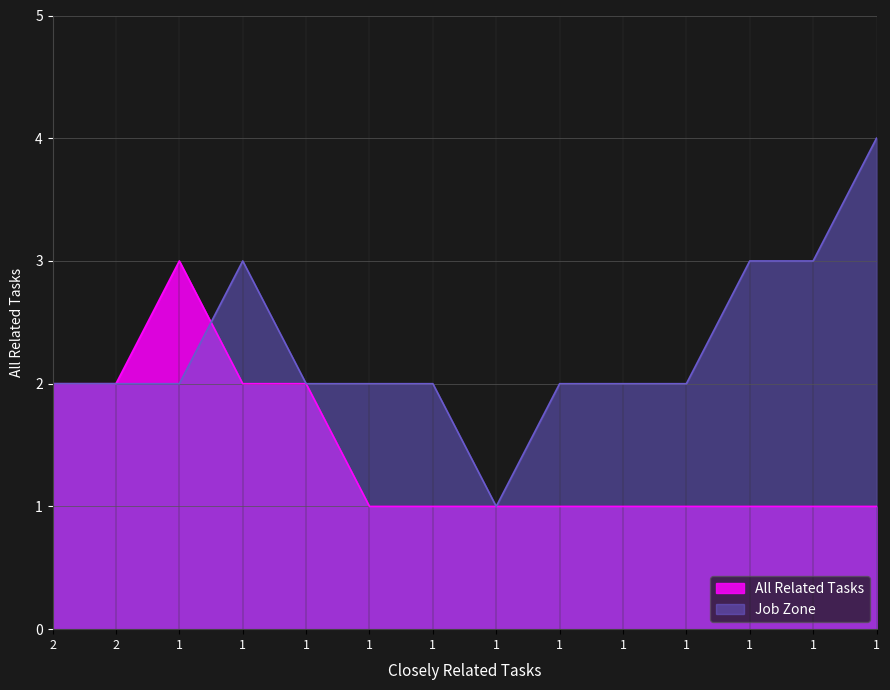

Which series has the widest spread of values?

Job Zone